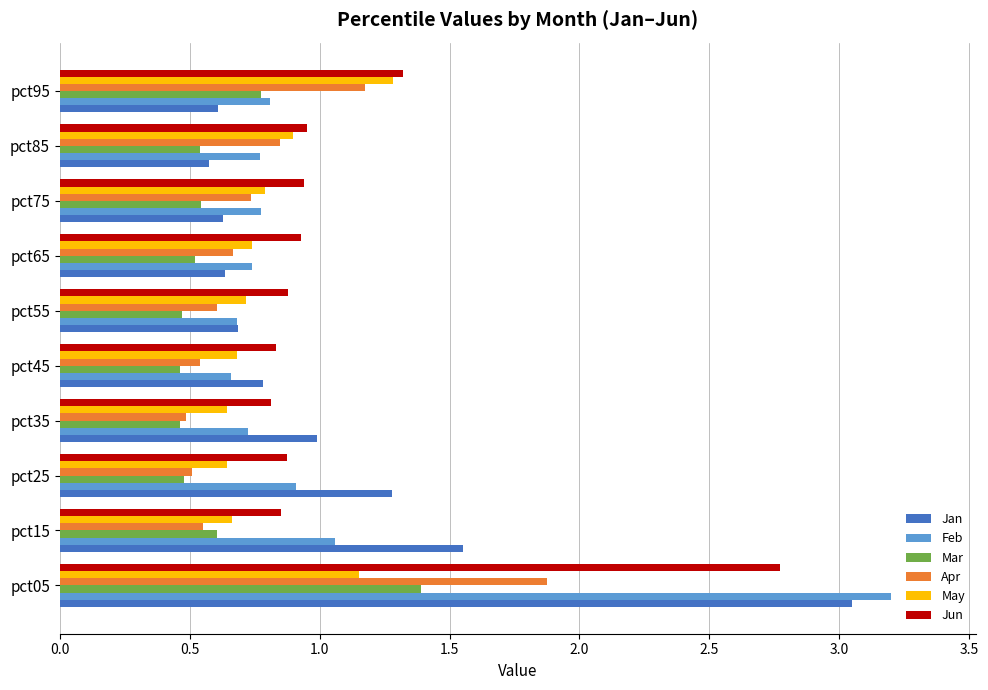

Rank the series by their maximum value, from lowest to highest.

May, Mar, Apr, Jun, Jan, Feb